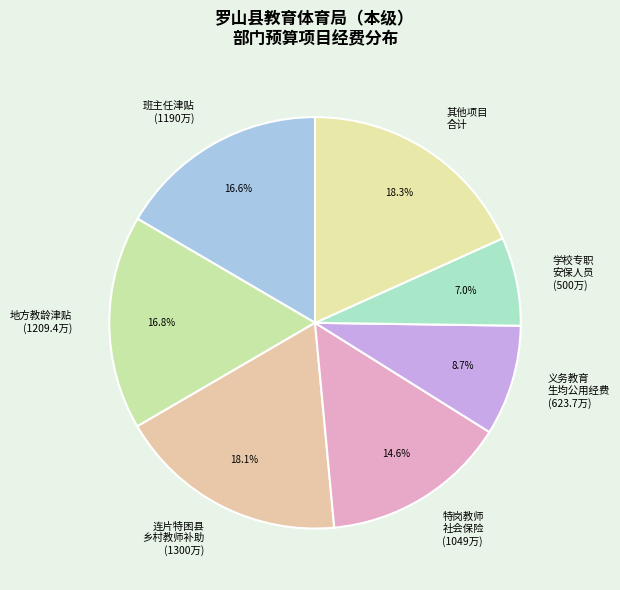

How many slices are in this pie chart?

7